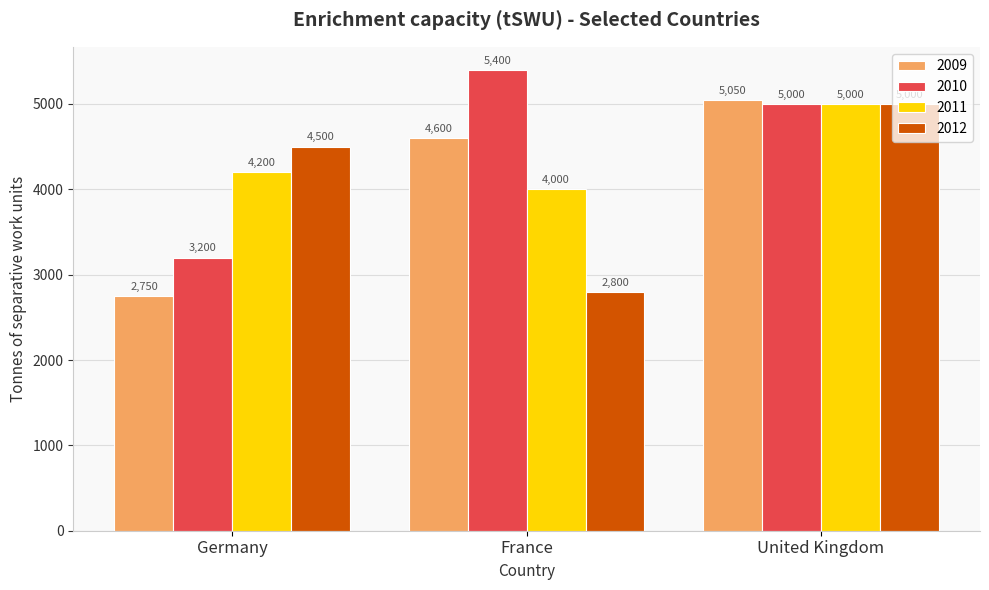

What is the average value of the 2012 series?

4100